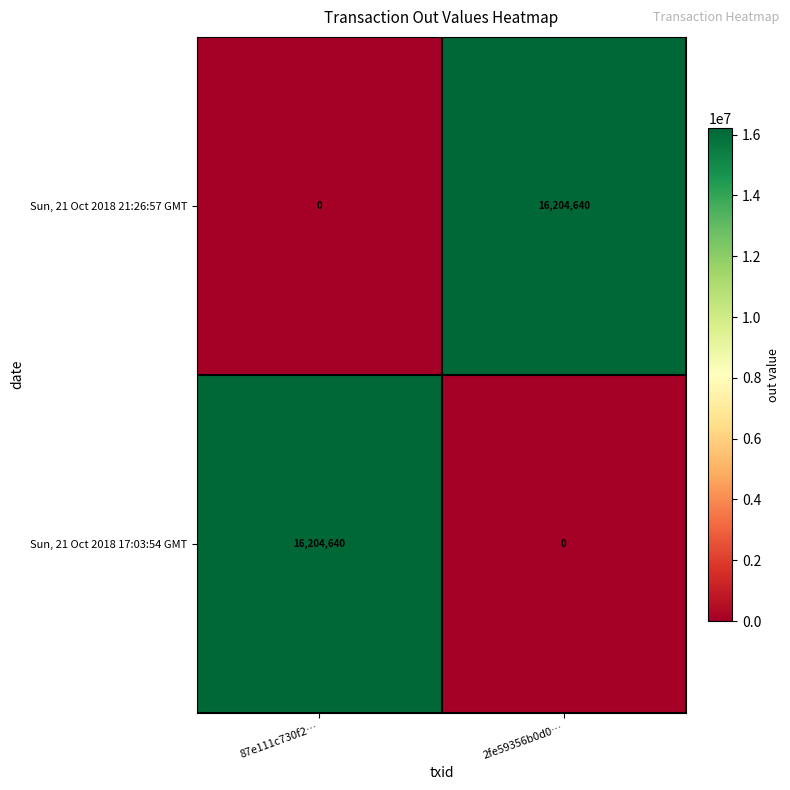

The Sun, 21 Oct 2018 17:03:54 GMT series shows -7873316 at 2fe59356b0d0…. True or false?

False